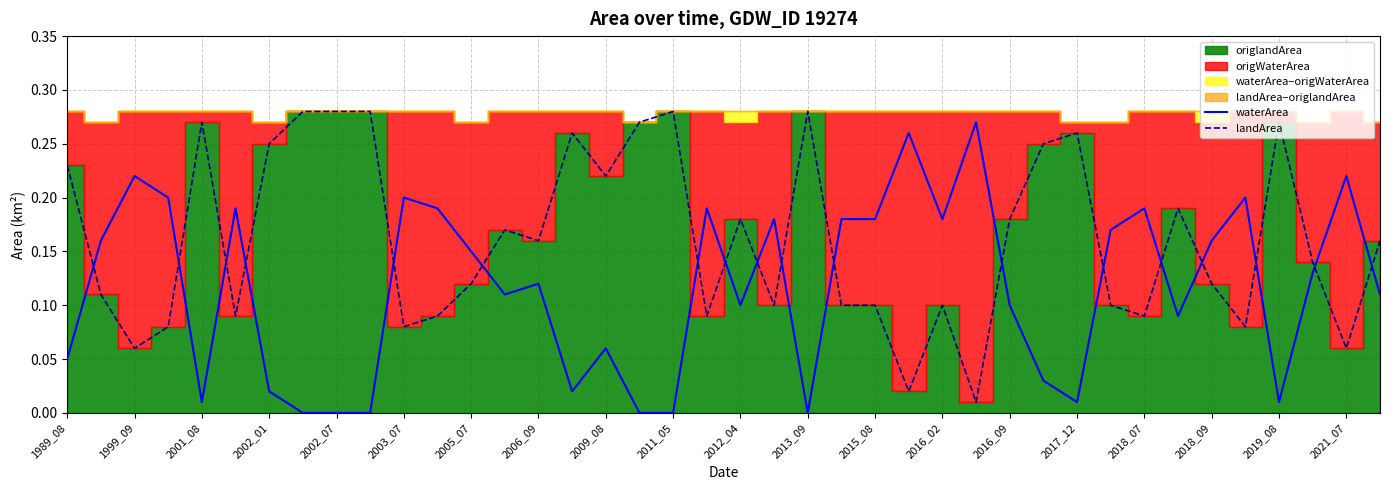

At how many categories does at least one series exceed 0?

40